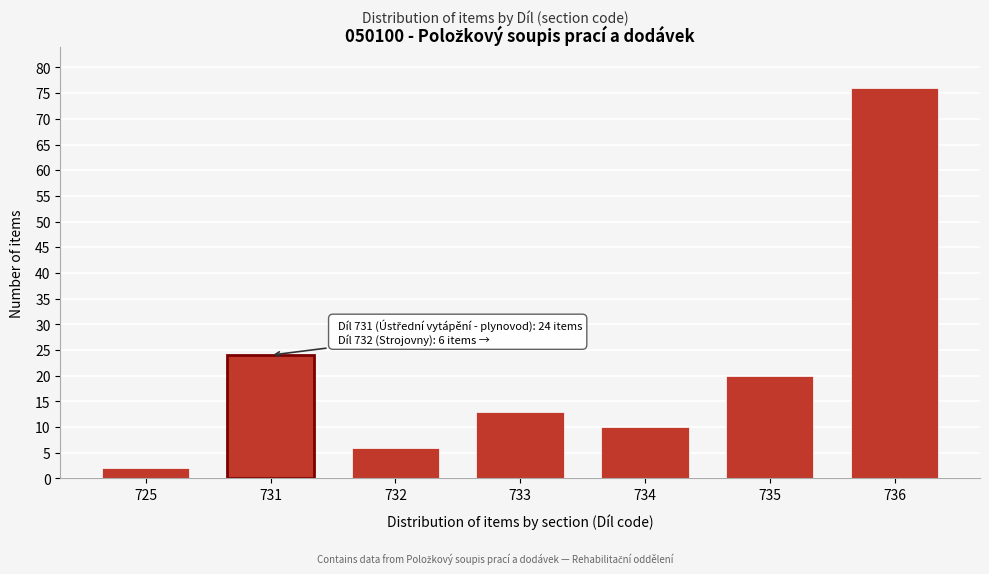

Reading right to left, what are all the values shown in this chart?

736=76	735=20	734=10	733=13	732=6	731=24	725=2